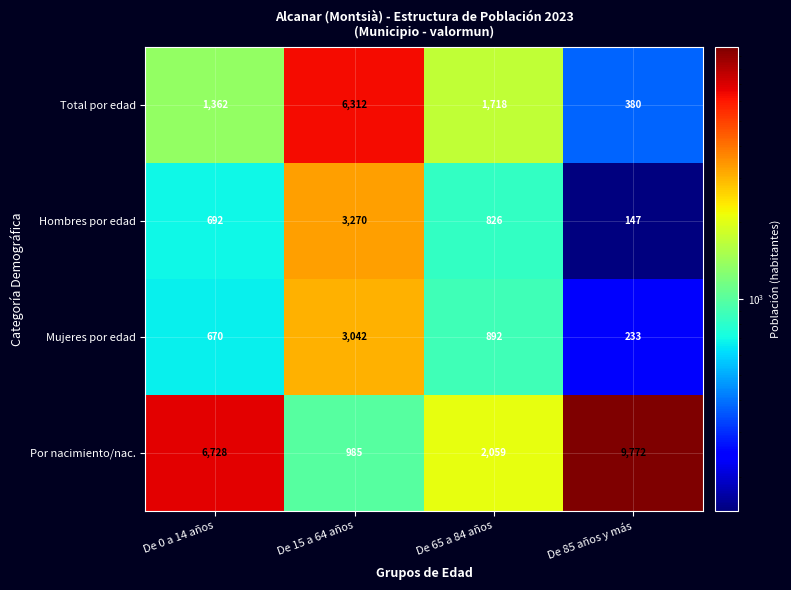

What value does the Por nacimiento/nac. series have at De 65 a 84 años?

2059